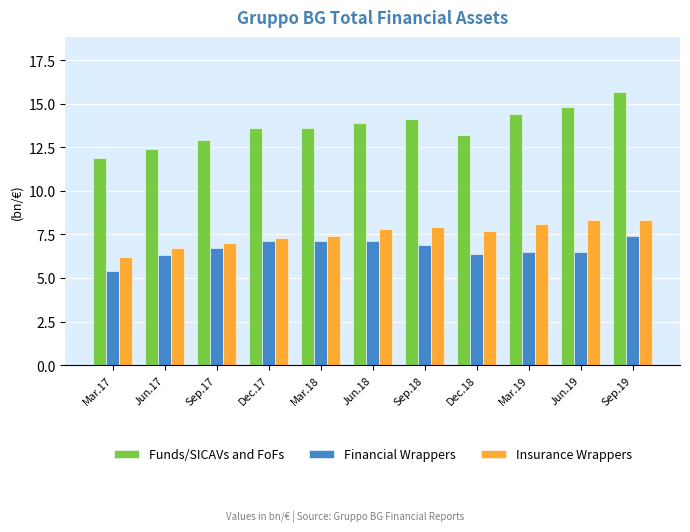

What is the label of the 8th bar from the right?

Dec.17